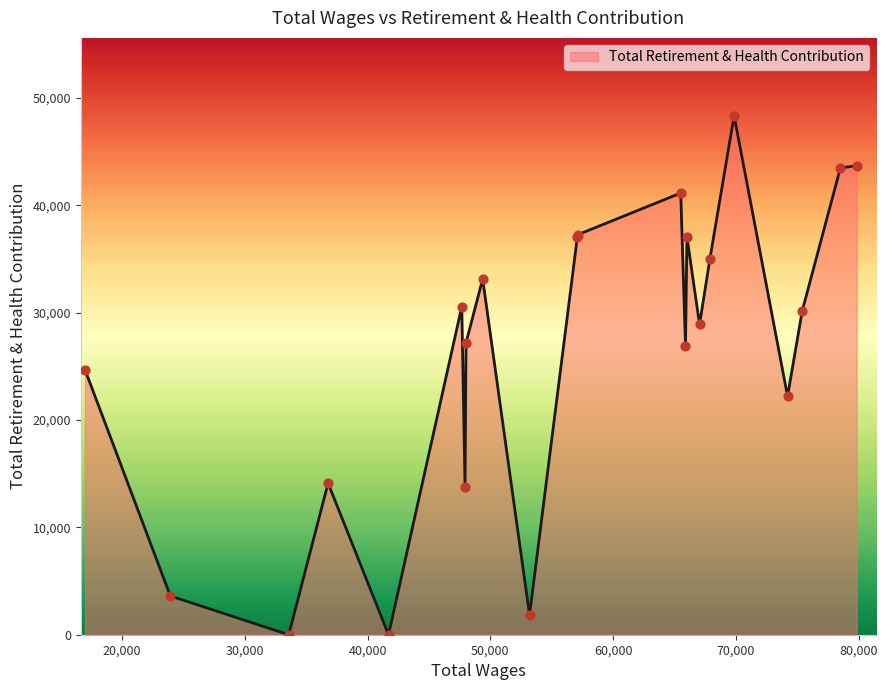

What is the maximum value shown in the chart?

48345